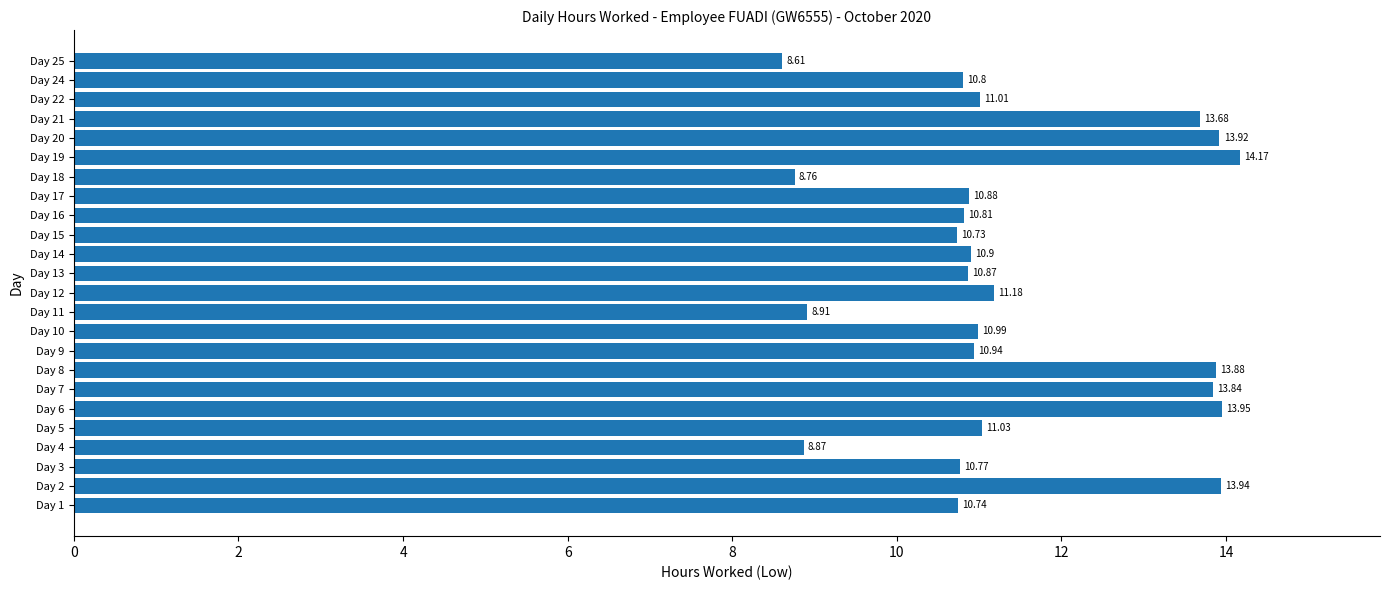

What is the sum of all values?

274.2